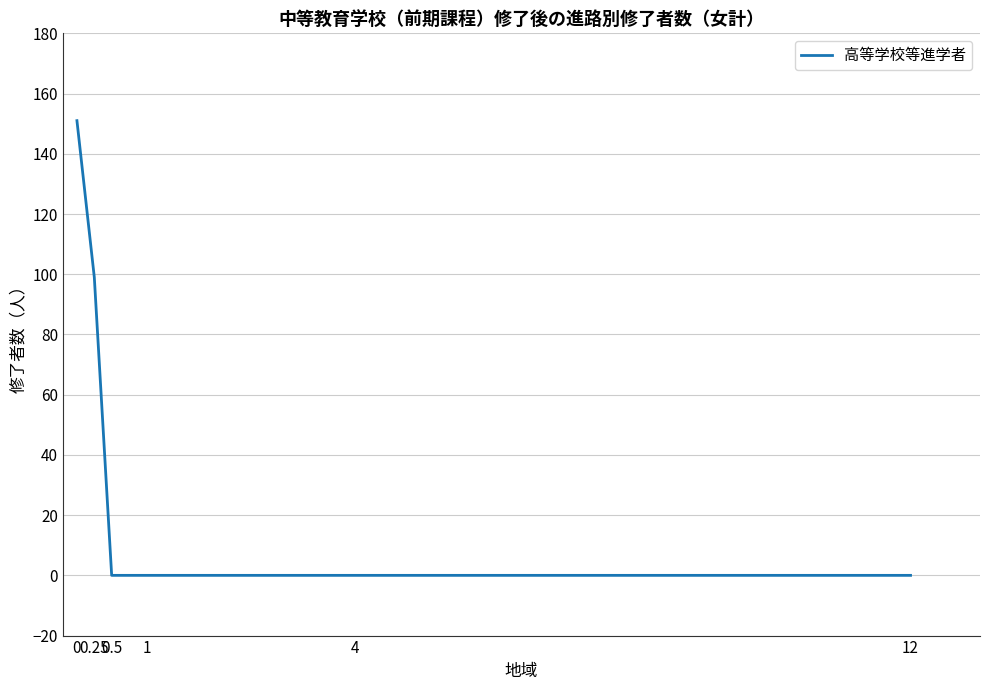

What is the difference between the second highest and second lowest values?

99